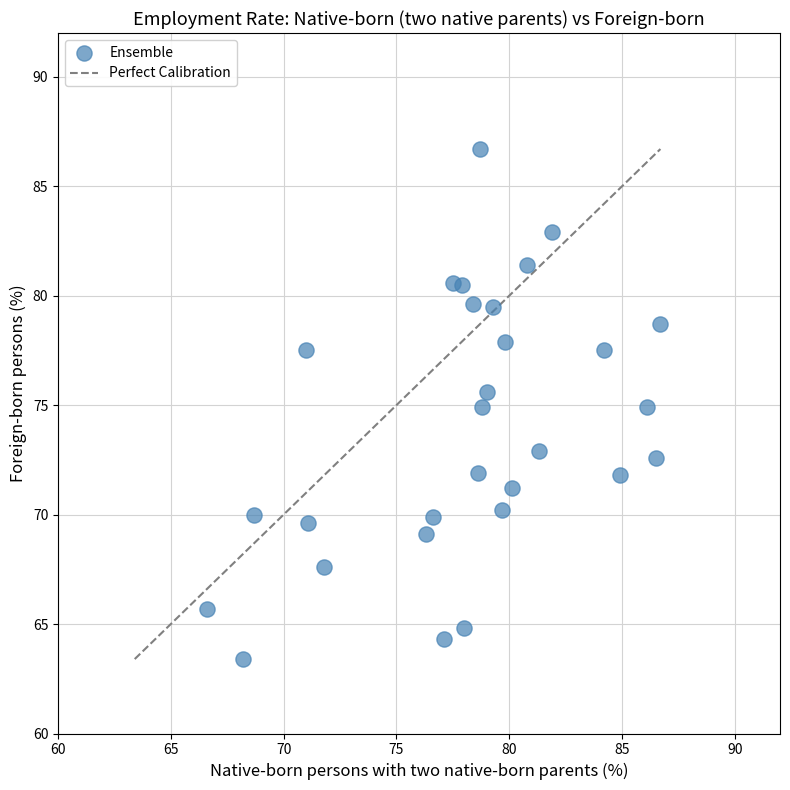

What is the range of X values (max minus min)?

20.1